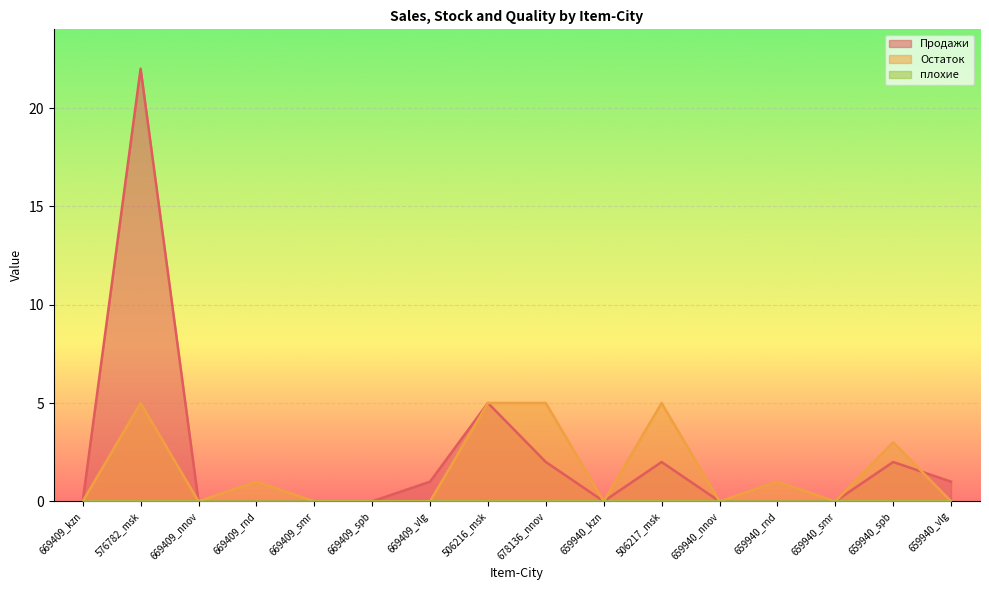

Which label corresponds to the largest value in the chart?

576782_msk